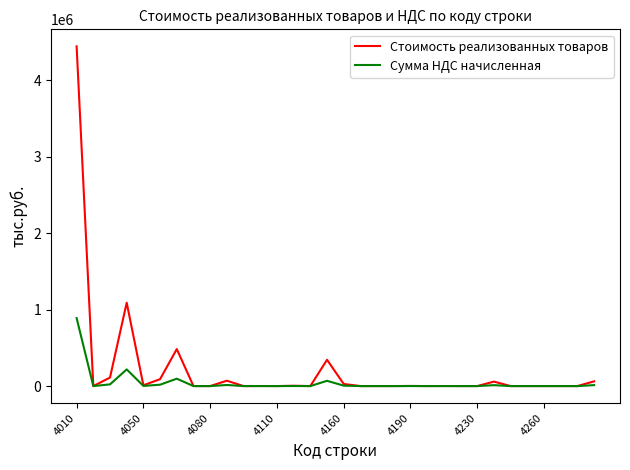

At how many categories does at least one series exceed 3087979?

1